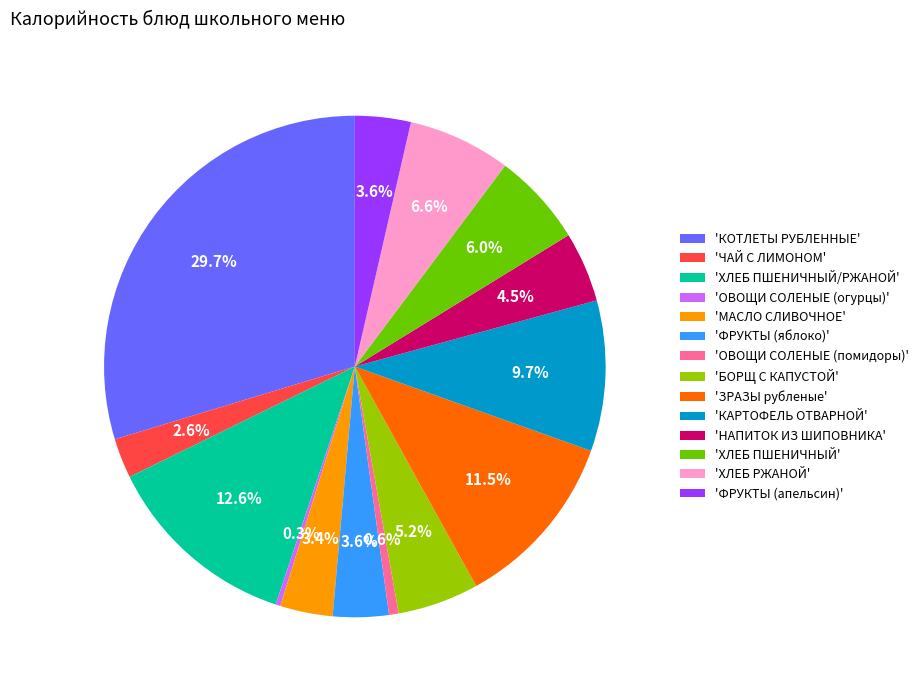

Which slice is the largest?

'КОТЛЕТЫ РУБЛЕННЫЕ'